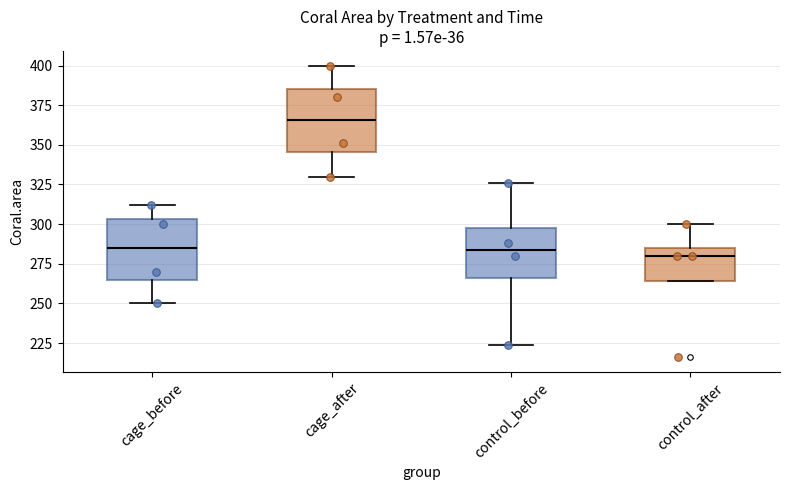

Which box's median line is the highest?

cage_after